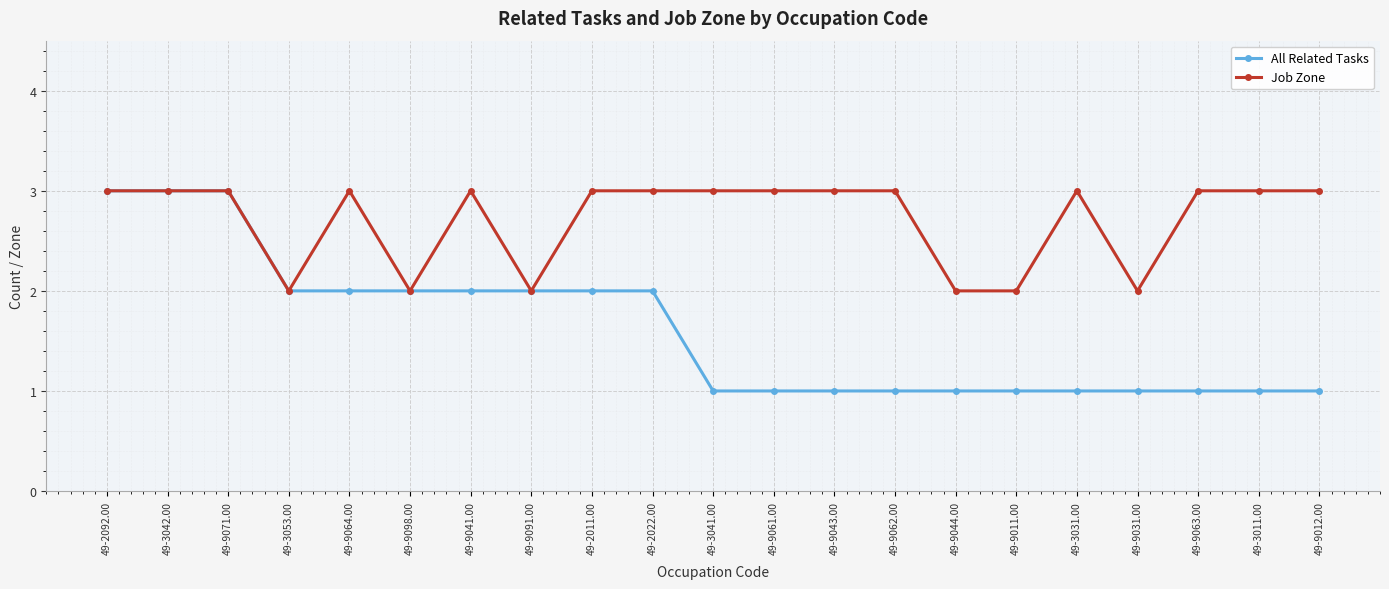

The Job Zone series shows 3 at 49-9063.00. True or false?

True